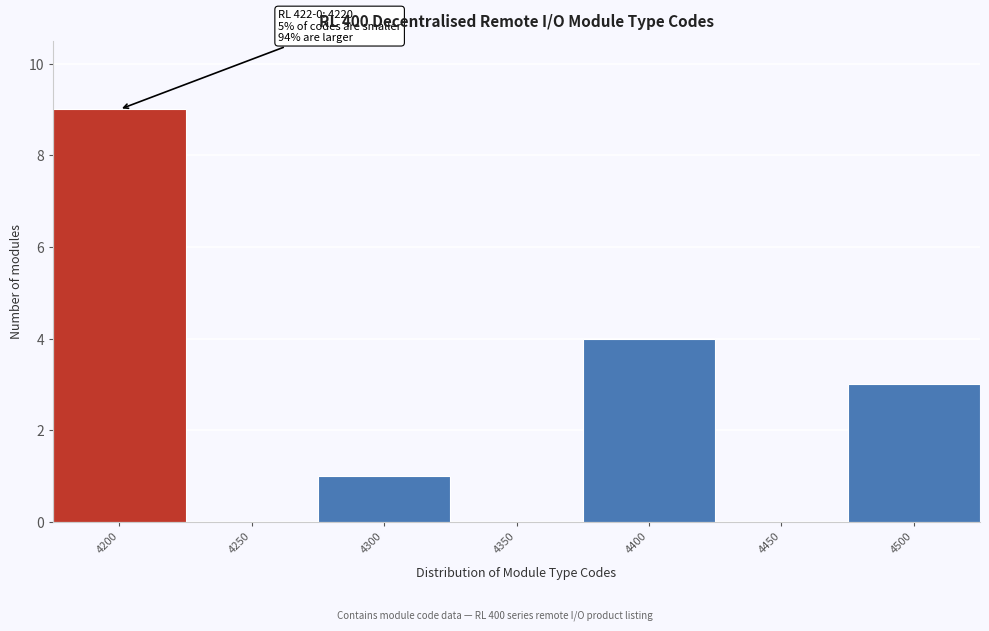

Reading left to right, transcribe all the data shown in this chart.

4200=9	4250=0	4300=1	4350=0	4400=4	4450=0	4500=3